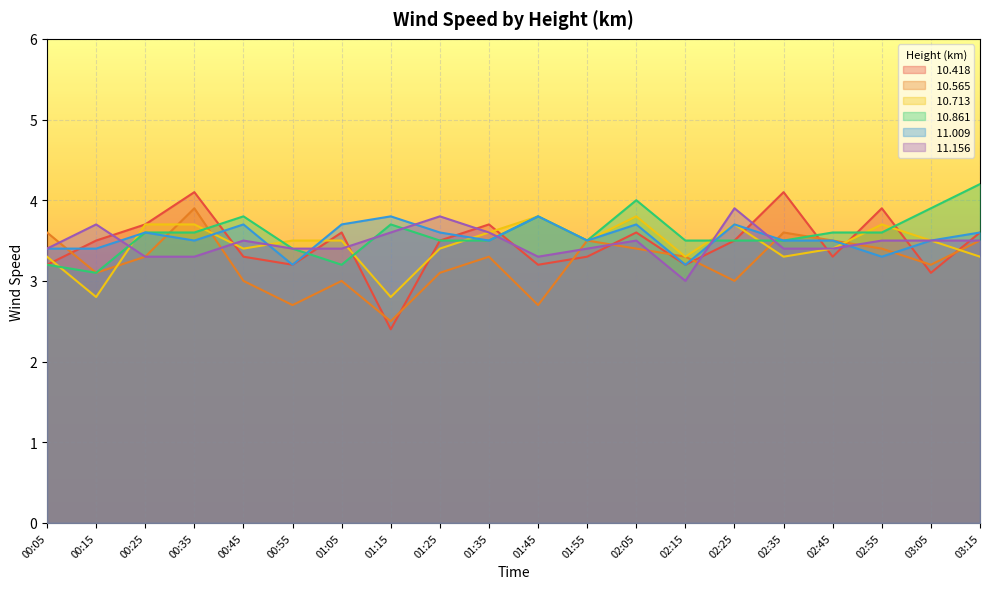

How many data points in  10.565 are less than 3?

3